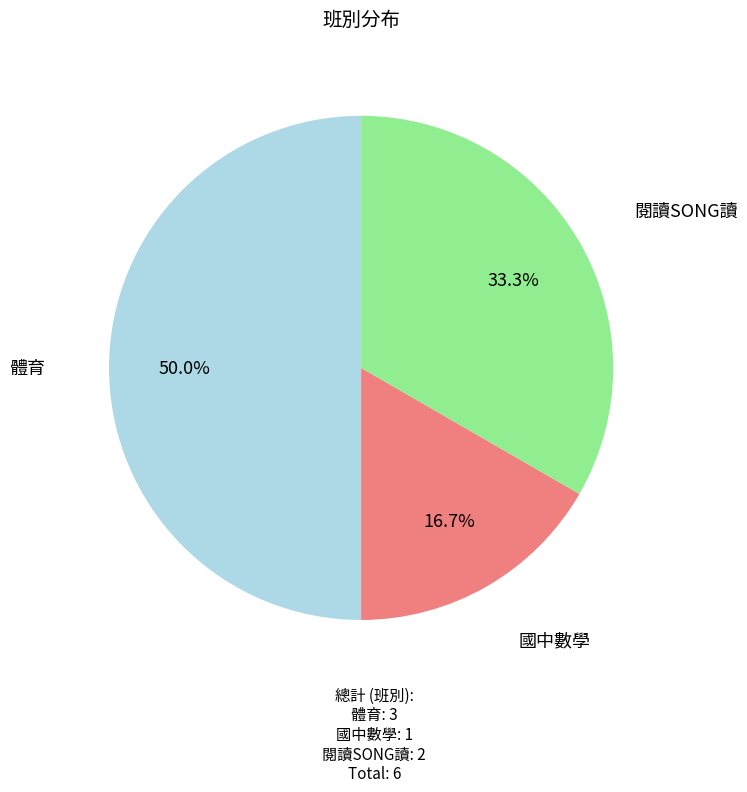

Is there a majority slice in this chart?

No